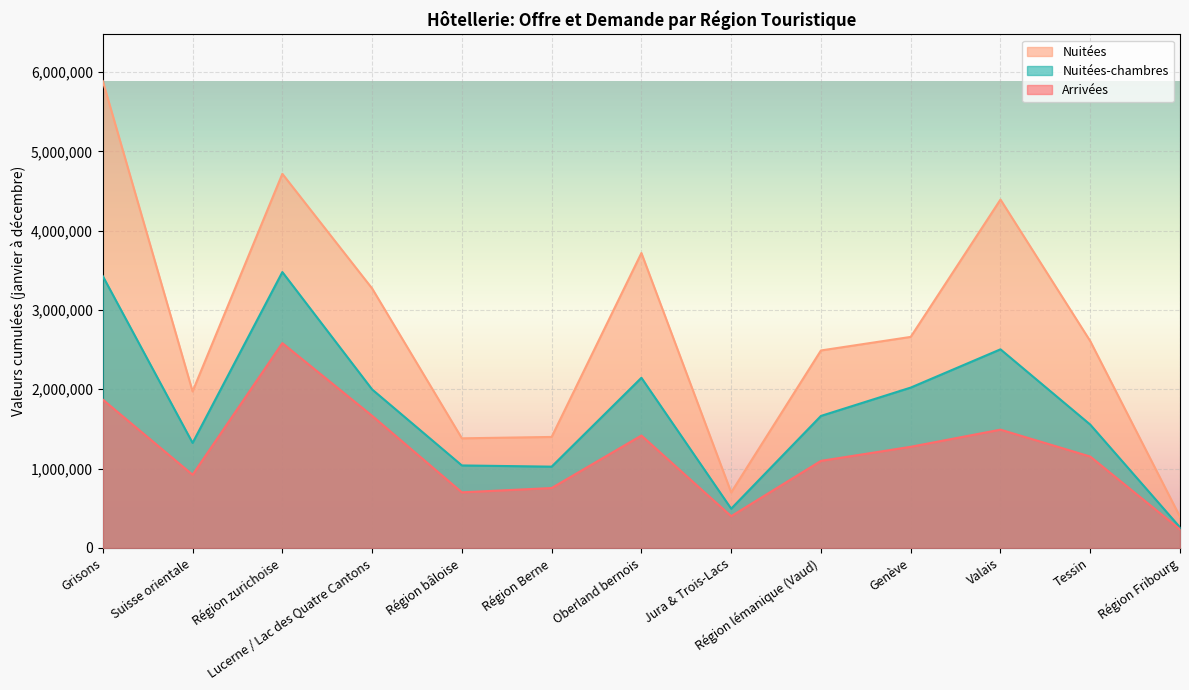

What is the label of the 5th point from the right?

Région lémanique (Vaud)